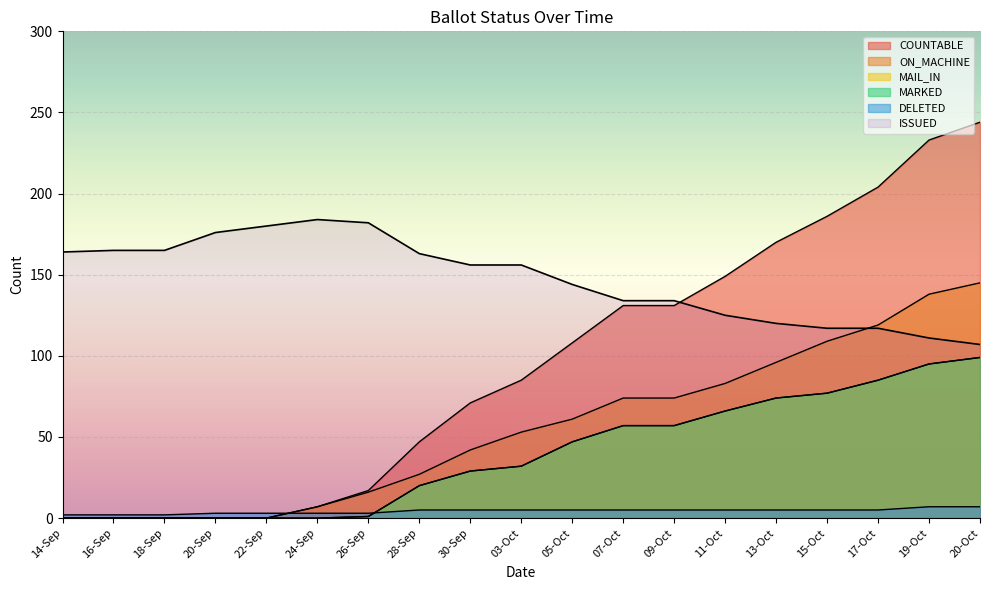

What position from the right is 17-Oct?

3